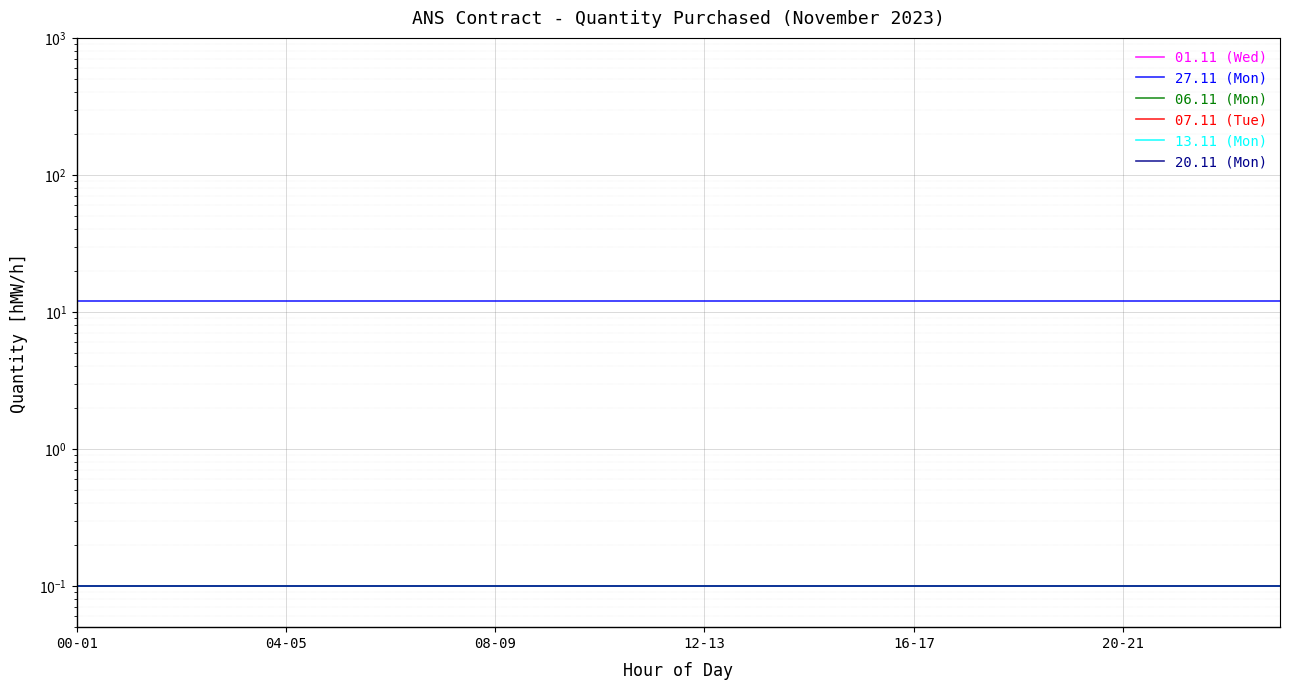

What is the label of the 16th point from the left?

15